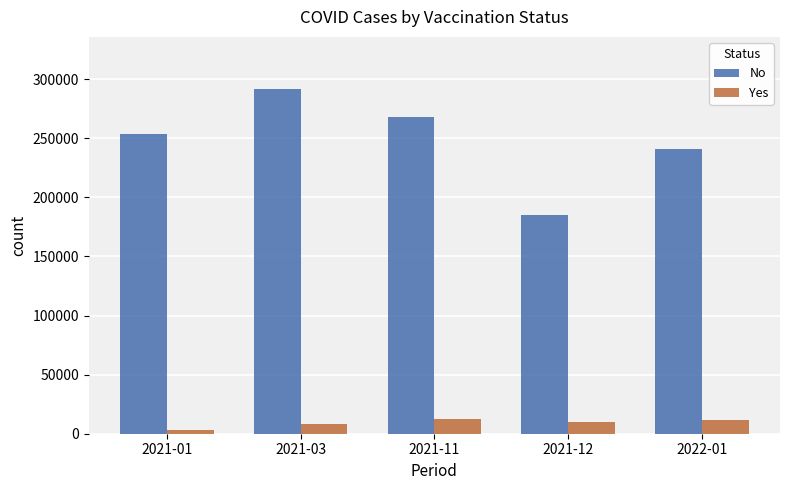

How many bars are there in total?

10